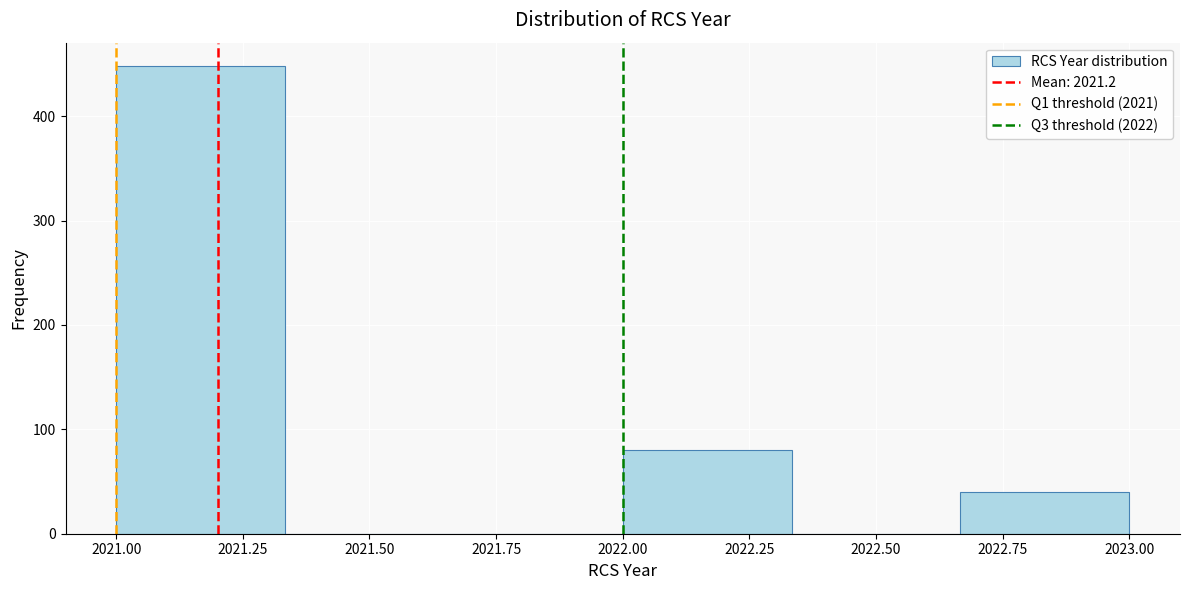

Reading left to right, transcribe this chart: for each bar, give the range it covers on the x-axis and its height. Neither the bar edges nor the heights are printed on the chart, so give them approximately, as read against the axes.

2021.00 to 2021.35: 450
2021.35 to 2021.65: 0
2021.65 to 2022.00: 0
2022.00 to 2022.35: 80
2022.35 to 2022.65: 0
2022.65 to 2023.00: 40